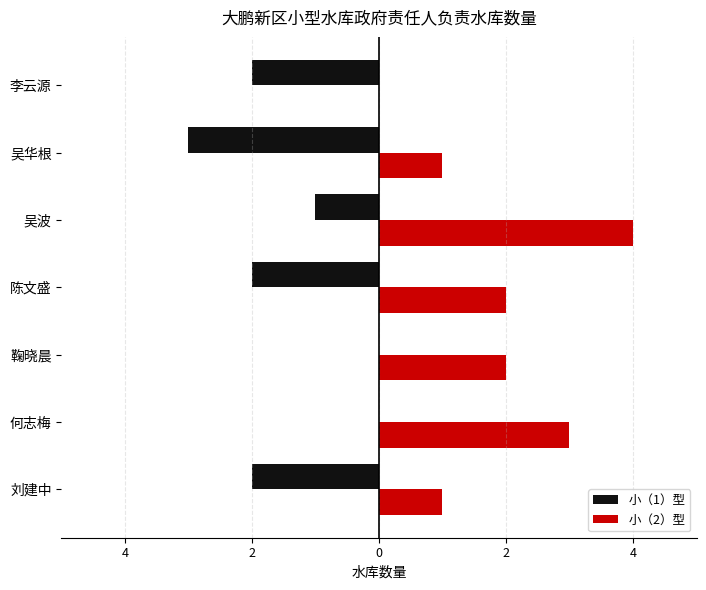

Reading left to right, list all the values displayed in this chart.

小（1）型: -2	0	0	-2	-1	-3	-2
小（2）型: 1	3	2	2	4	1	0